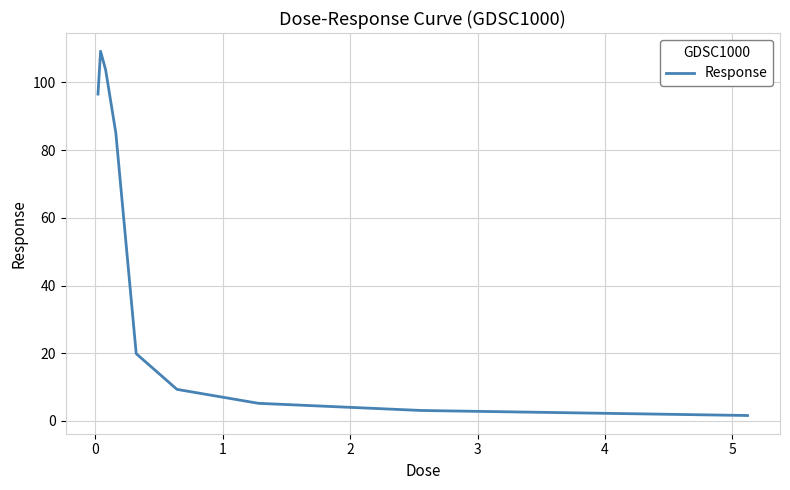

What is the maximum value shown in the chart?

109.2